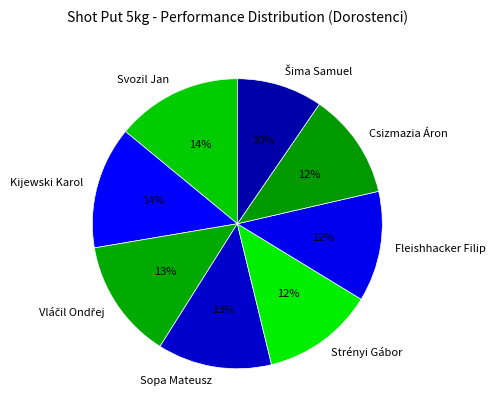

Count the number of slices in the pie.

8